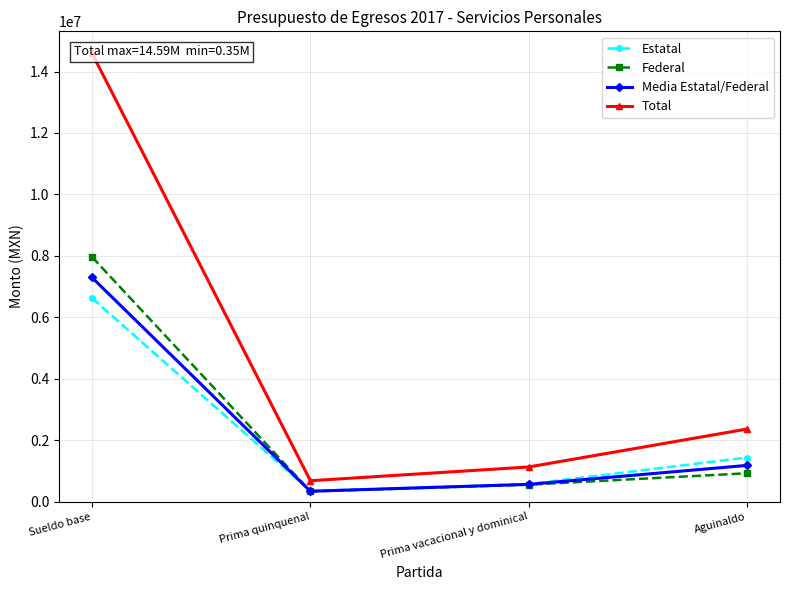

At which category does Estatal reach its first local valley?

Prima quinquenal